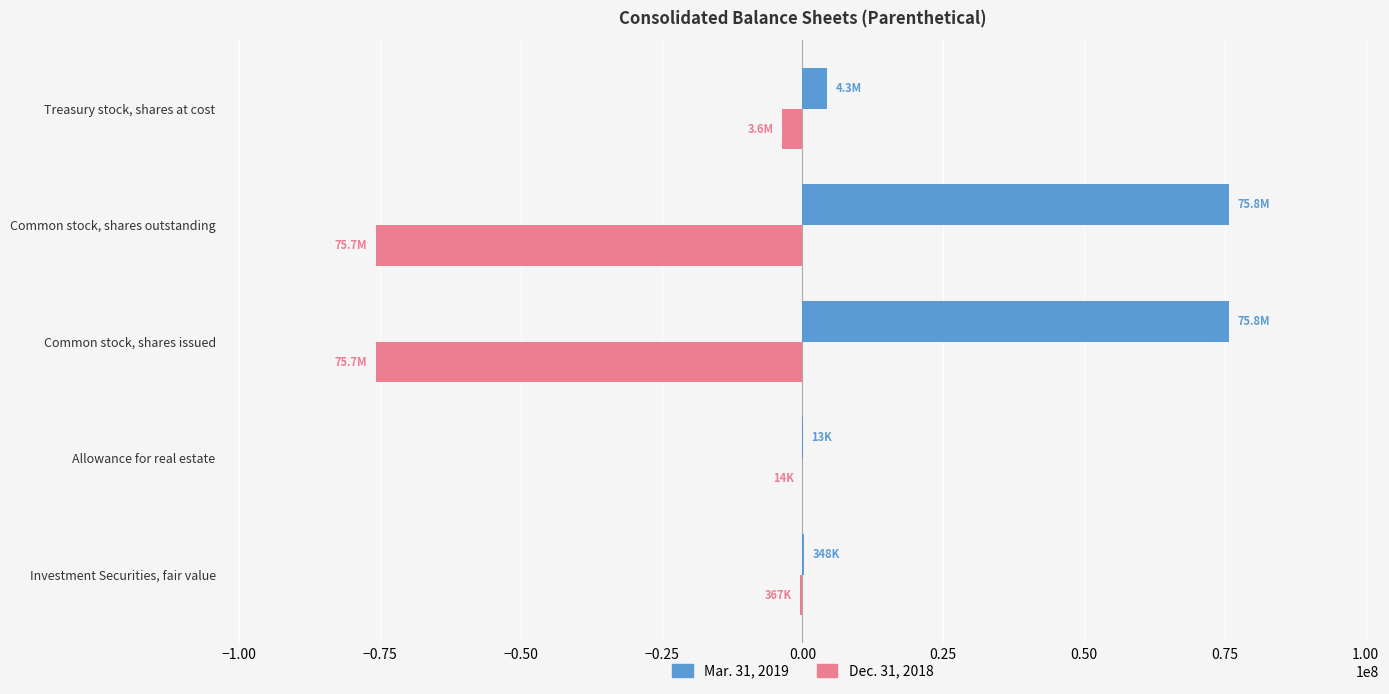

Which series has the largest total across all categories?

Mar. 31, 2019